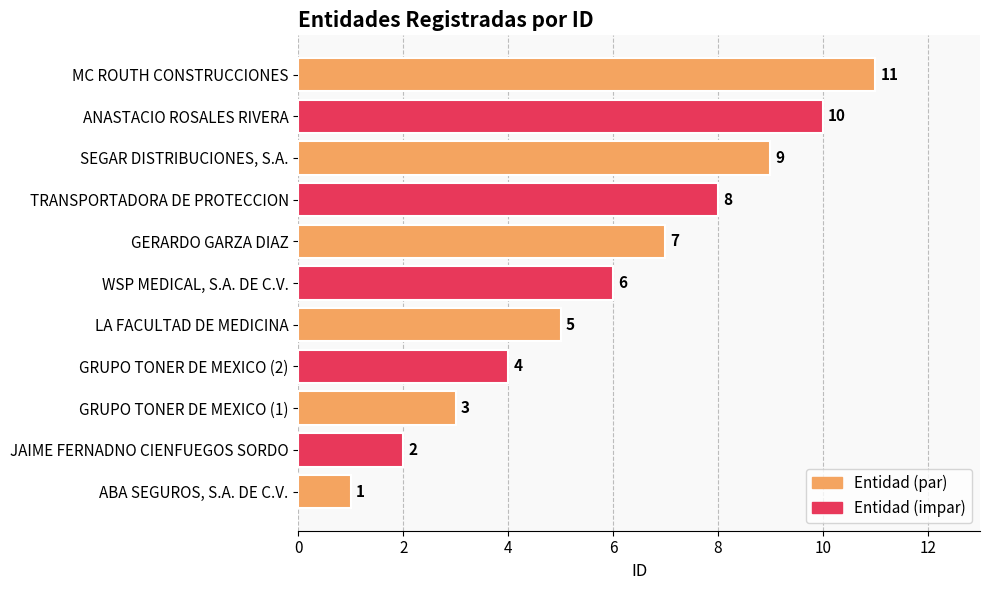

Which has a higher value, GRUPO TONER DE MEXICO (1) or LA FACULTAD DE MEDICINA?

LA FACULTAD DE MEDICINA